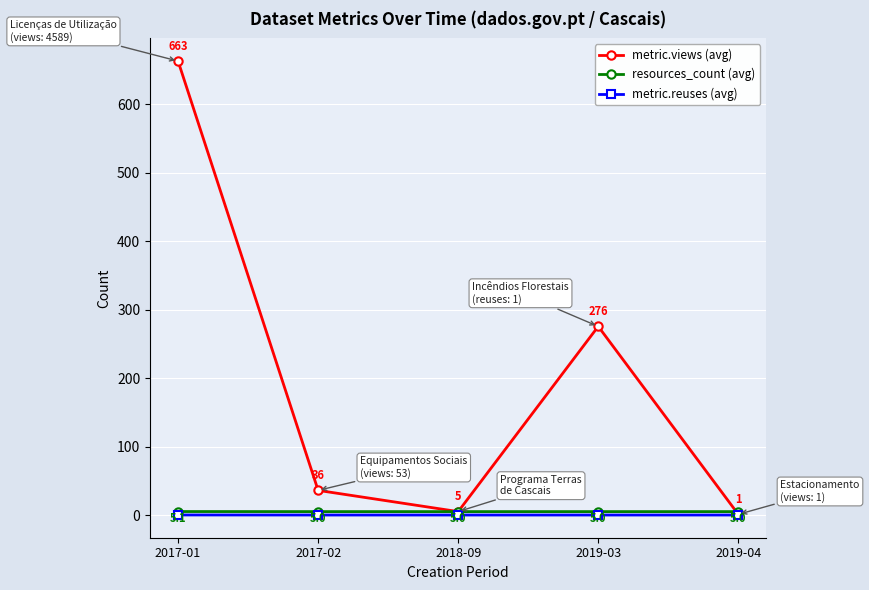

Count the number of categories in the chart.

5